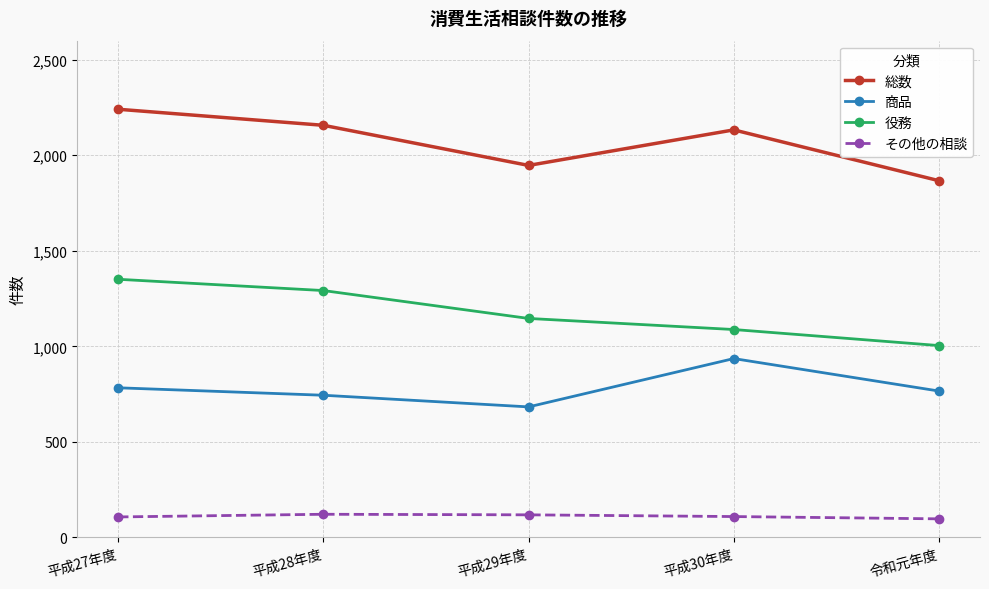

List the labels in order of 役務 value, smallest first.

令和元年度, 平成30年度, 平成29年度, 平成28年度, 平成27年度